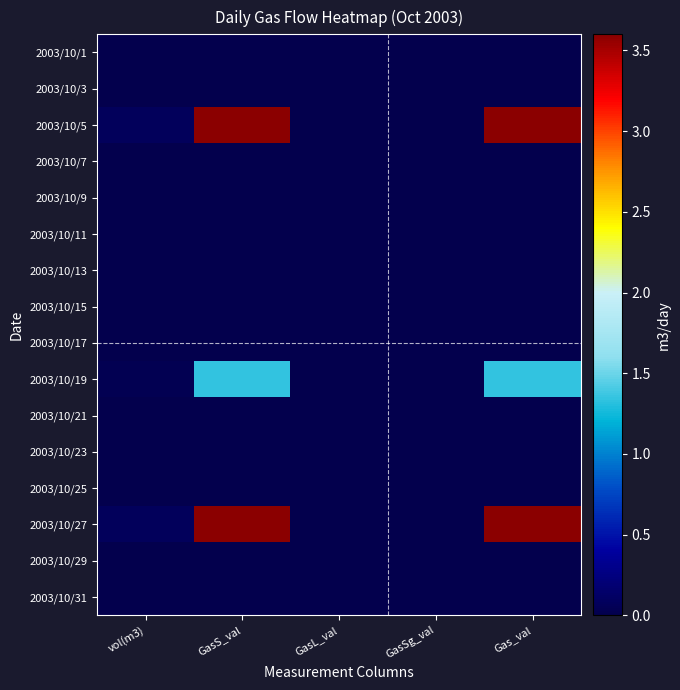

Reading left to right, extract all data points from this chart.

2003/10/1: vol(m3)=0.0	GasS_val=0.0	GasL_val=0.0	GasSg_val=0.0	Gas_val=0.0
2003/10/3: vol(m3)=0.0	GasS_val=0.0	GasL_val=0.0	GasSg_val=0.0	Gas_val=0.0
2003/10/5: vol(m3)=0.1	GasS_val=3.6	GasL_val=0.0	GasSg_val=0.0	Gas_val=3.6
2003/10/7: vol(m3)=0.0	GasS_val=0.0	GasL_val=0.0	GasSg_val=0.0	Gas_val=0.0
2003/10/9: vol(m3)=0.0	GasS_val=0.0	GasL_val=0.0	GasSg_val=0.0	Gas_val=0.0
2003/10/11: vol(m3)=0.0	GasS_val=0.0	GasL_val=0.0	GasSg_val=0.0	Gas_val=0.0
2003/10/13: vol(m3)=0.0	GasS_val=0.0	GasL_val=0.0	GasSg_val=0.0	Gas_val=0.0
2003/10/15: vol(m3)=0.0	GasS_val=0.0	GasL_val=0.0	GasSg_val=0.0	Gas_val=0.0
2003/10/17: vol(m3)=0.0	GasS_val=0.0	GasL_val=0.0	GasSg_val=0.0	Gas_val=0.0
2003/10/19: vol(m3)=0.0	GasS_val=1.3	GasL_val=0.0	GasSg_val=0.0	Gas_val=1.3
2003/10/21: vol(m3)=0.0	GasS_val=0.0	GasL_val=0.0	GasSg_val=0.0	Gas_val=0.0
2003/10/23: vol(m3)=0.0	GasS_val=0.0	GasL_val=0.0	GasSg_val=0.0	Gas_val=0.0
2003/10/25: vol(m3)=0.0	GasS_val=0.0	GasL_val=0.0	GasSg_val=0.0	Gas_val=0.0
2003/10/27: vol(m3)=0.1	GasS_val=3.6	GasL_val=0.0	GasSg_val=0.0	Gas_val=3.6
2003/10/29: vol(m3)=0.0	GasS_val=0.0	GasL_val=0.0	GasSg_val=0.0	Gas_val=0.0
2003/10/31: vol(m3)=0.0	GasS_val=0.0	GasL_val=0.0	GasSg_val=0.0	Gas_val=0.0